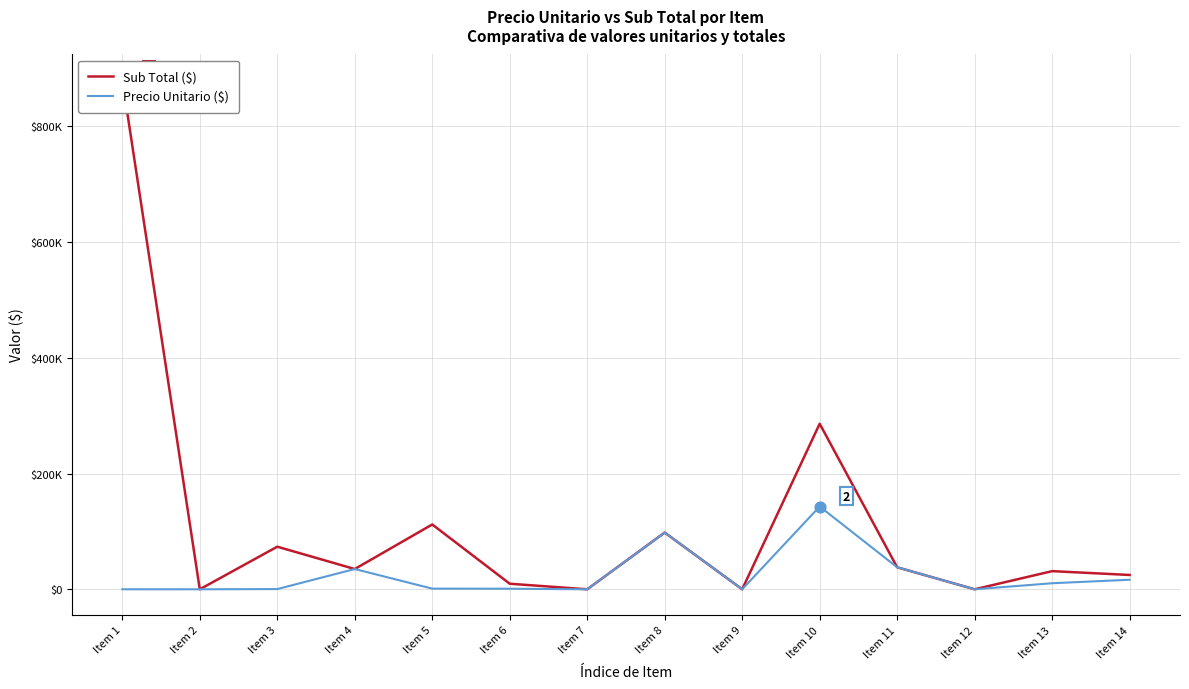

Which series has the widest spread of Y values?

Sub Total ($)